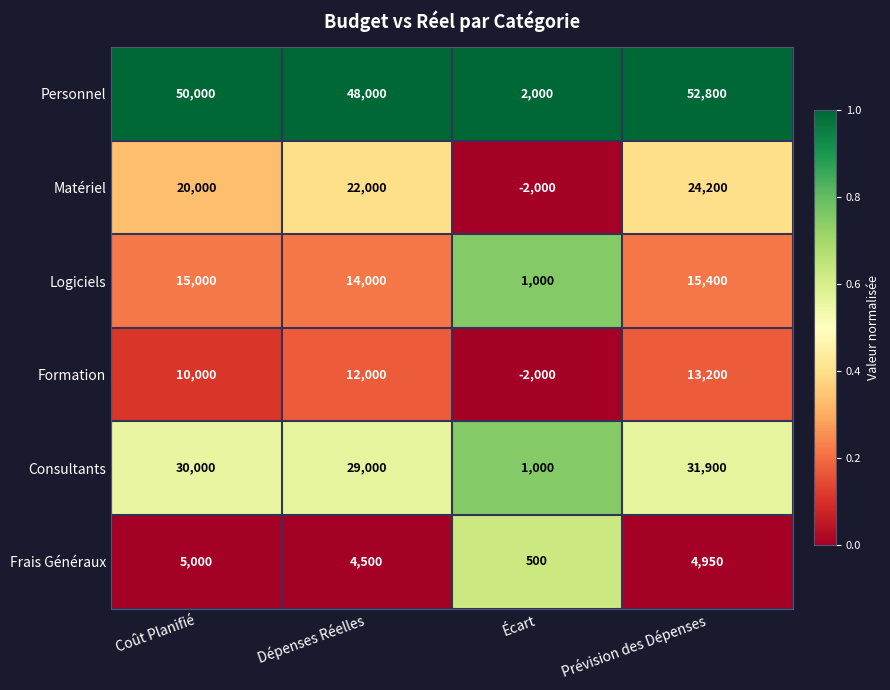

The Matériel series shows 22000 at Dépenses Réelles. True or false?

True